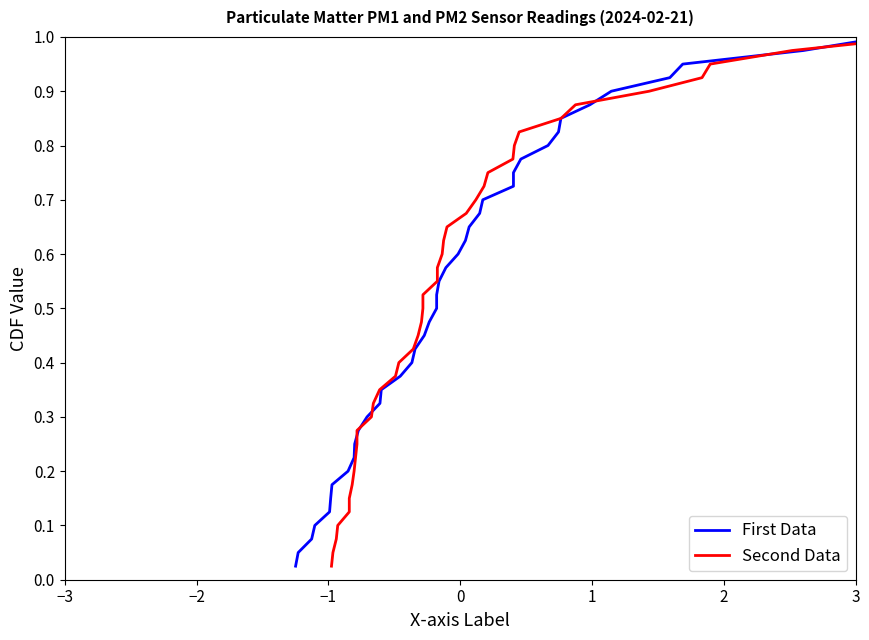

What is the difference between the second highest and second lowest values in the P1 series?

0.9